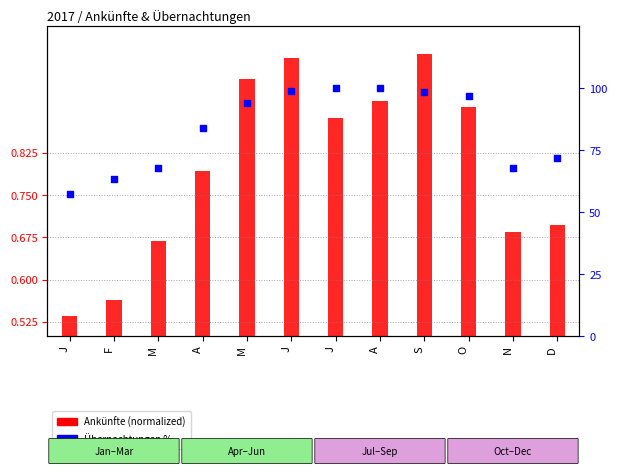

Which series reaches the minimum Y coordinate?

Ankünfte (norm)